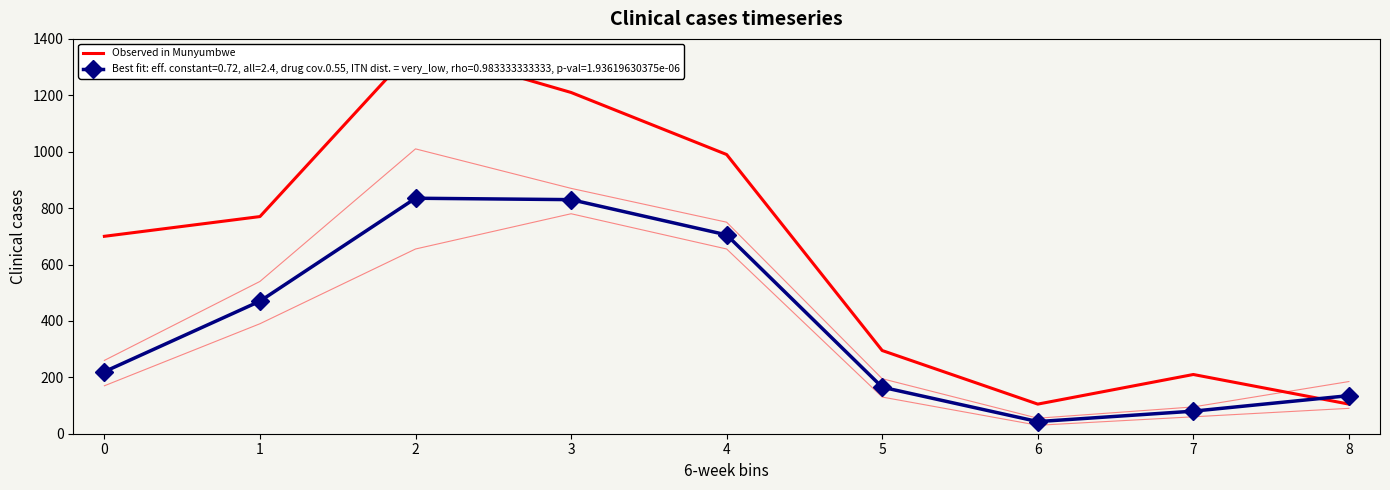

Read the value at 0, to the nearest 100.

700